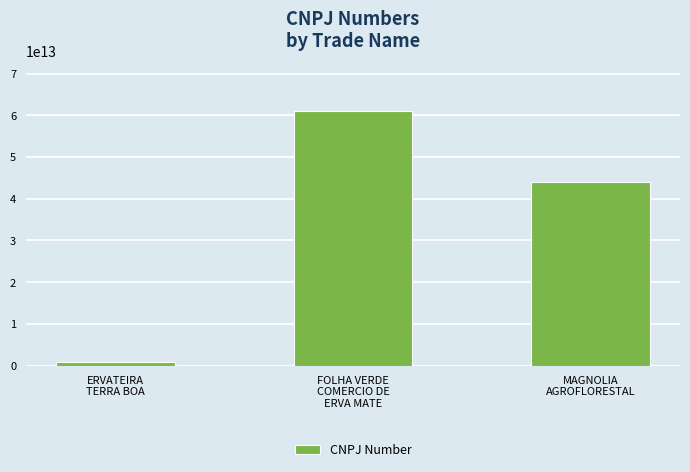

What is the difference between the second highest and minimum values?

43026010999957